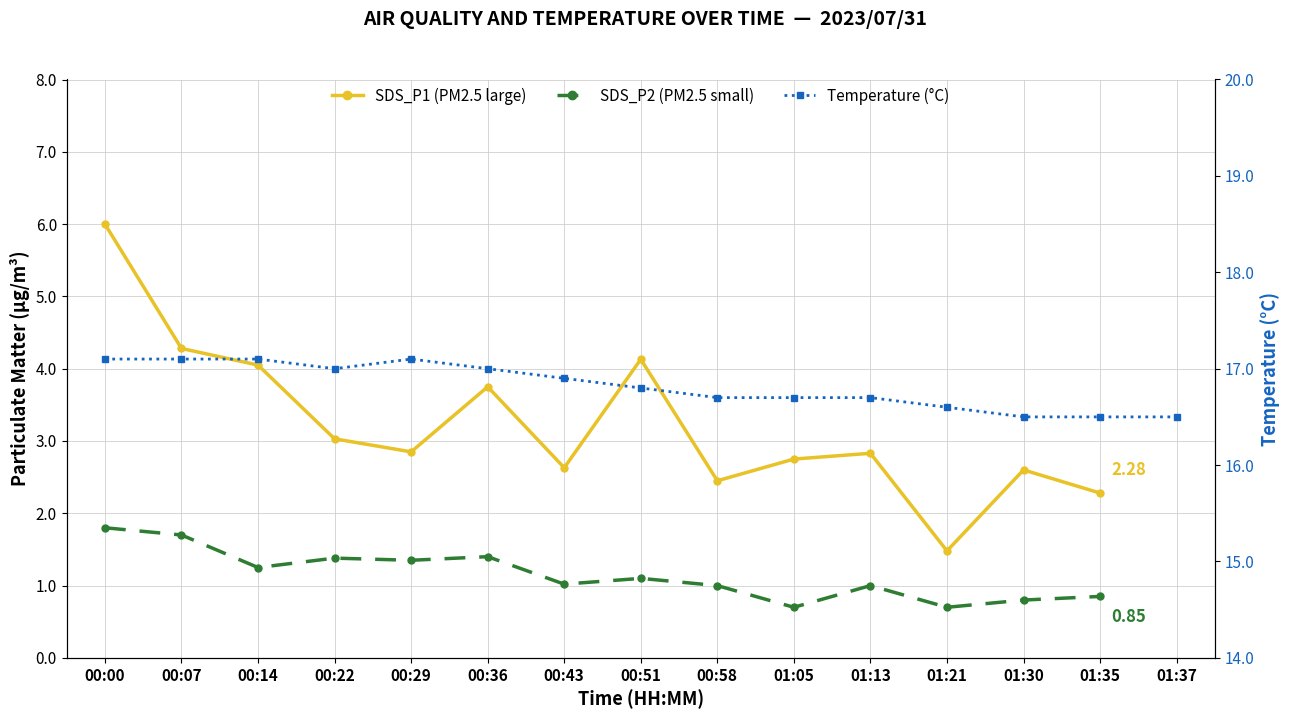

Which category has the lowest value in the SDS_P1 (PM2.5 large) series?

01:21